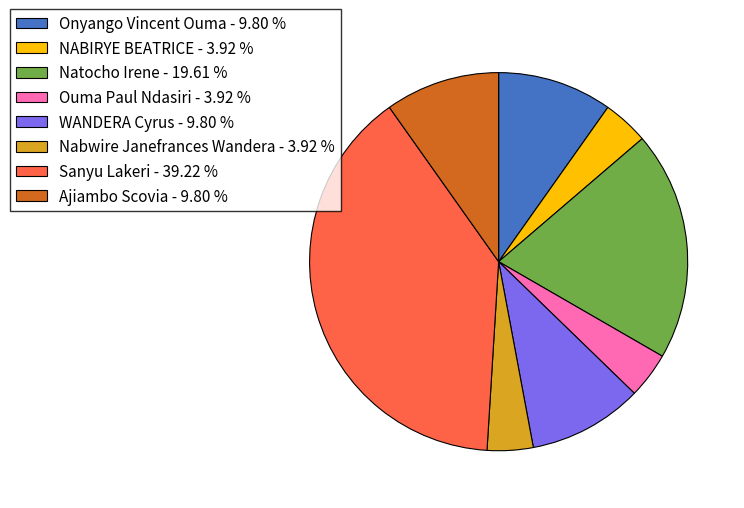

What is the ratio of the value at Nabwire Janefrances Wandera to the value at WANDERA Cyrus?

0.4